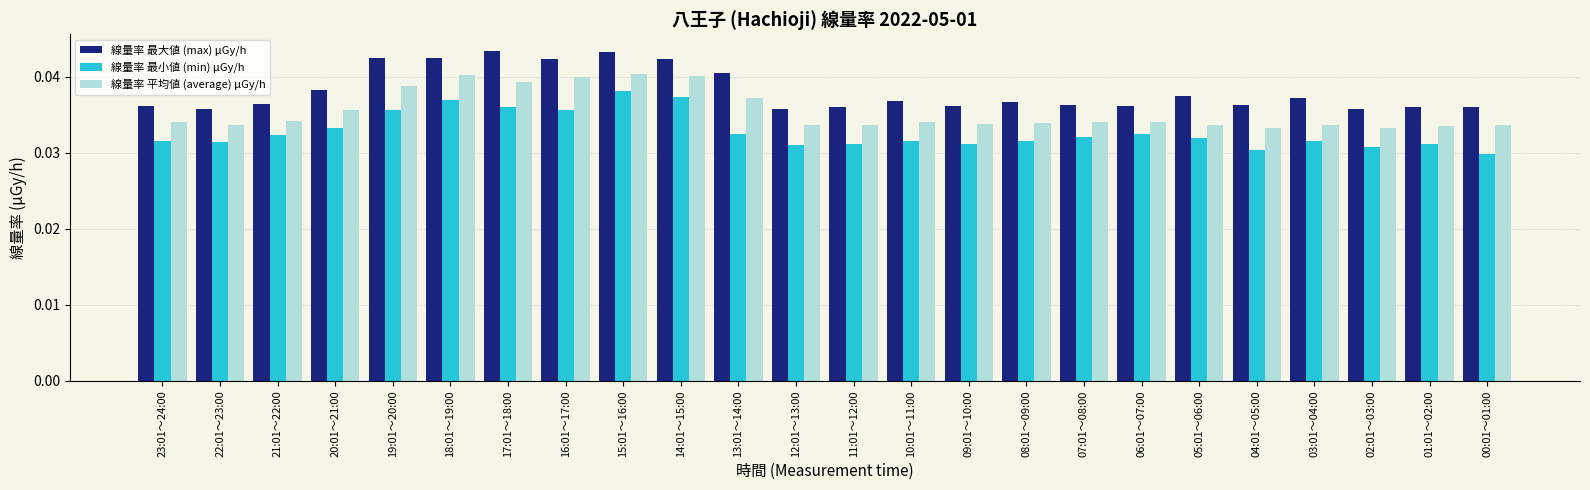

Is it true that 線量率 最大値 (max) μGy/h equals 0.1 at 20:01～21:00?

False